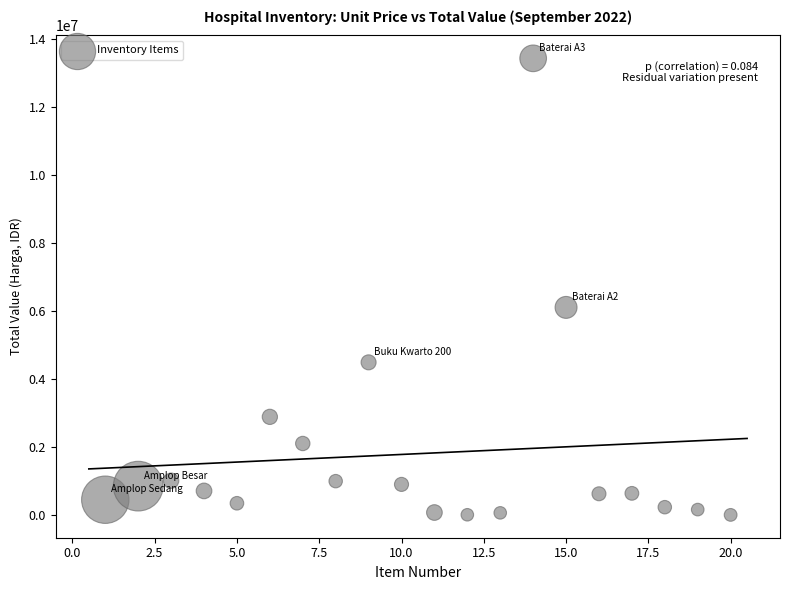

What is the range of Y values (max minus min)?

13427400